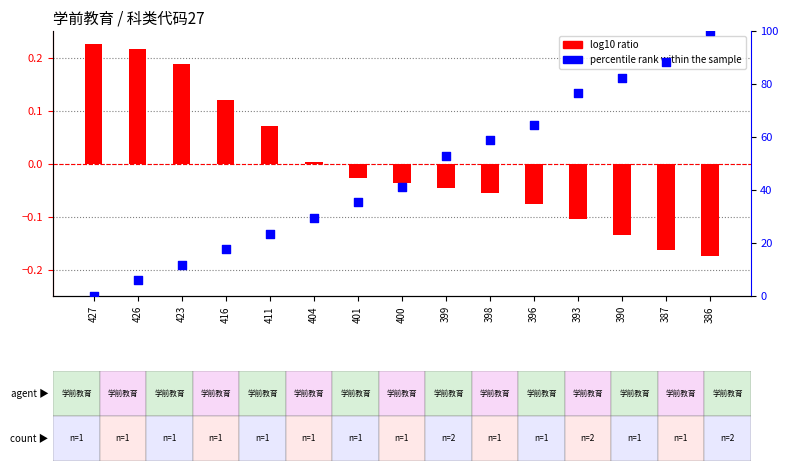

Which series has the largest total across all categories?

percentile rank within the sample